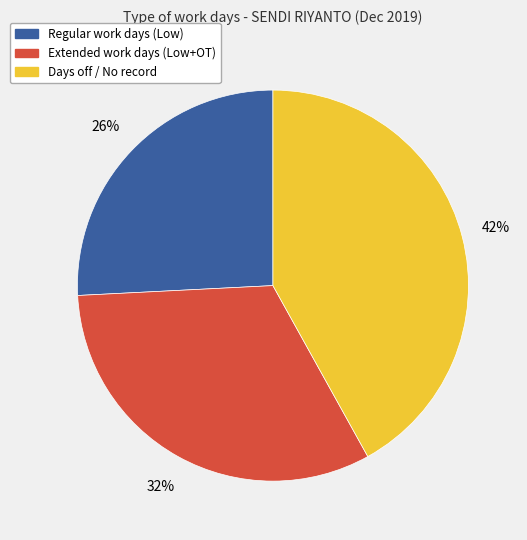

How many slices are in this pie chart?

3